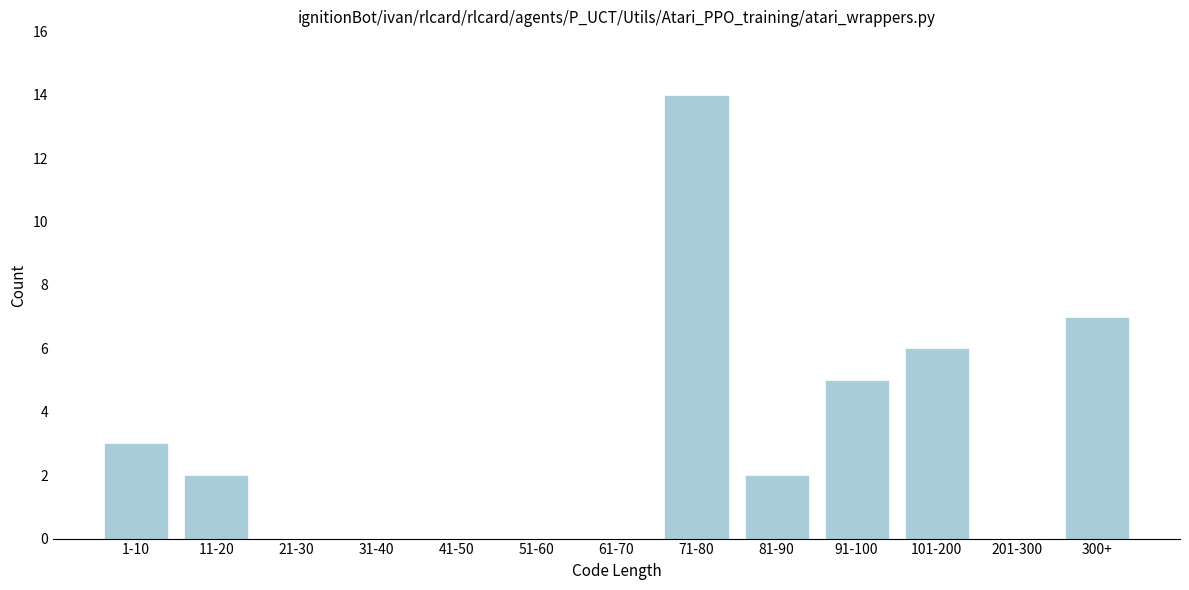

Reading left to right, transcribe all the data shown in this chart.

1-10=3	11-20=2	21-30=0	31-40=0	41-50=0	51-60=0	61-70=0	71-80=14	81-90=2	91-100=5	101-200=6	201-300=0	300+=7